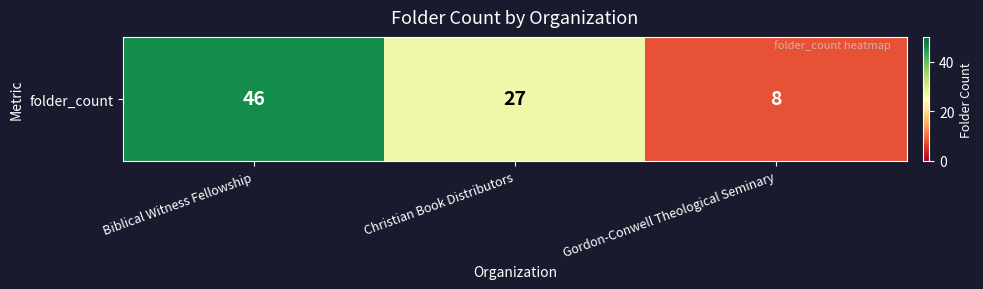

What is the approximate value at Gordon-Conwell Theological Seminary, to the nearest 10?

10